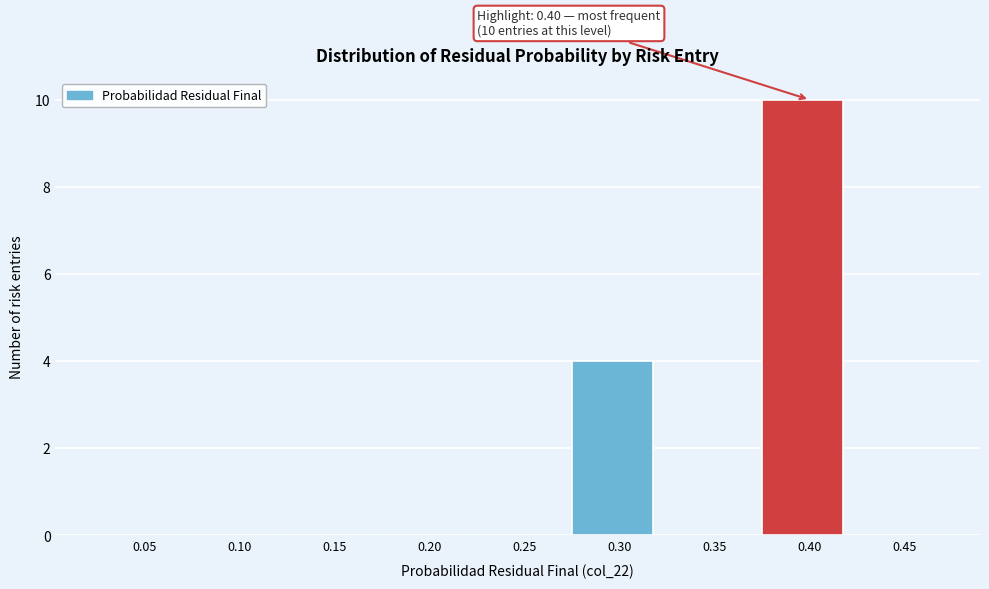

Reading left to right, transcribe all the data shown in this chart.

0.05=0	0.10=0	0.15=0	0.20=0	0.25=0	0.30=4	0.35=0	0.40=10	0.45=0